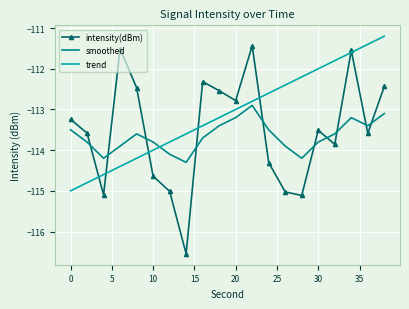

What is the greatest value displayed?

-111.2